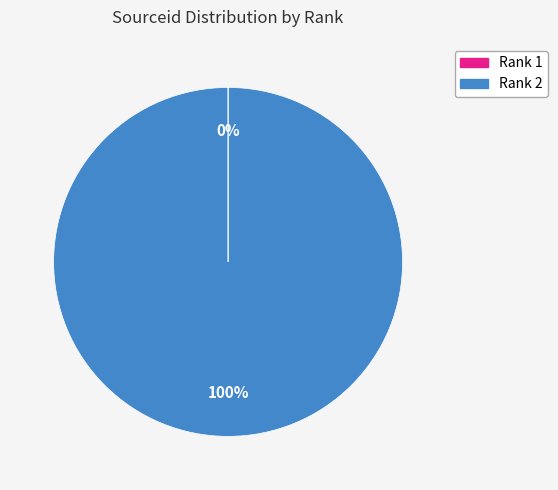

Is there any slice that represents more than half of the pie?

Yes